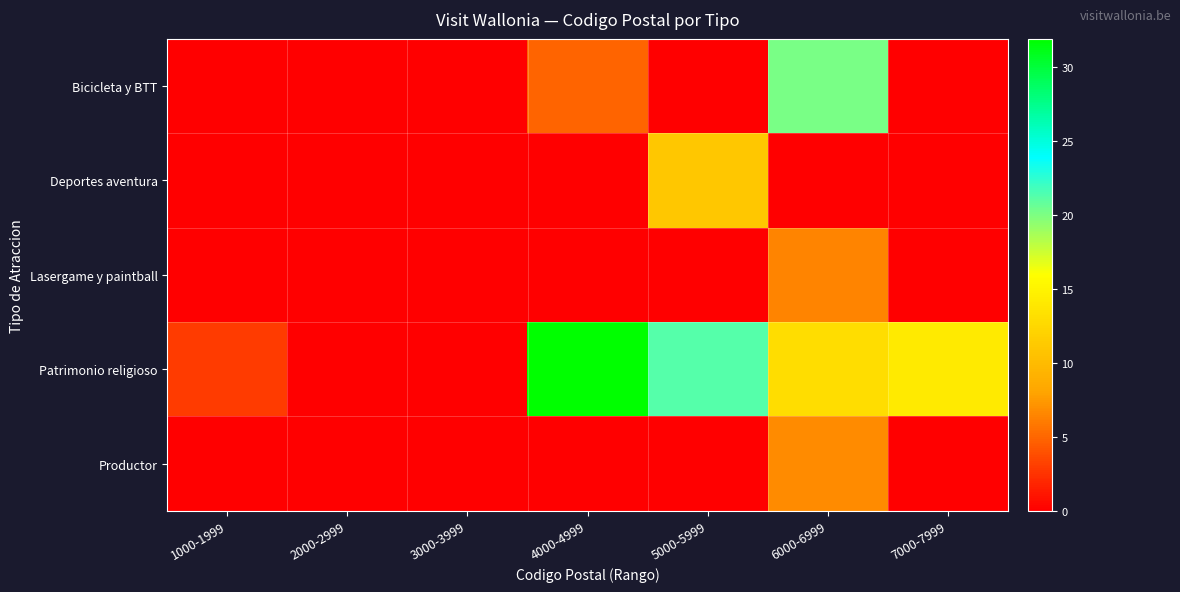

How many series are shown in this chart?

5